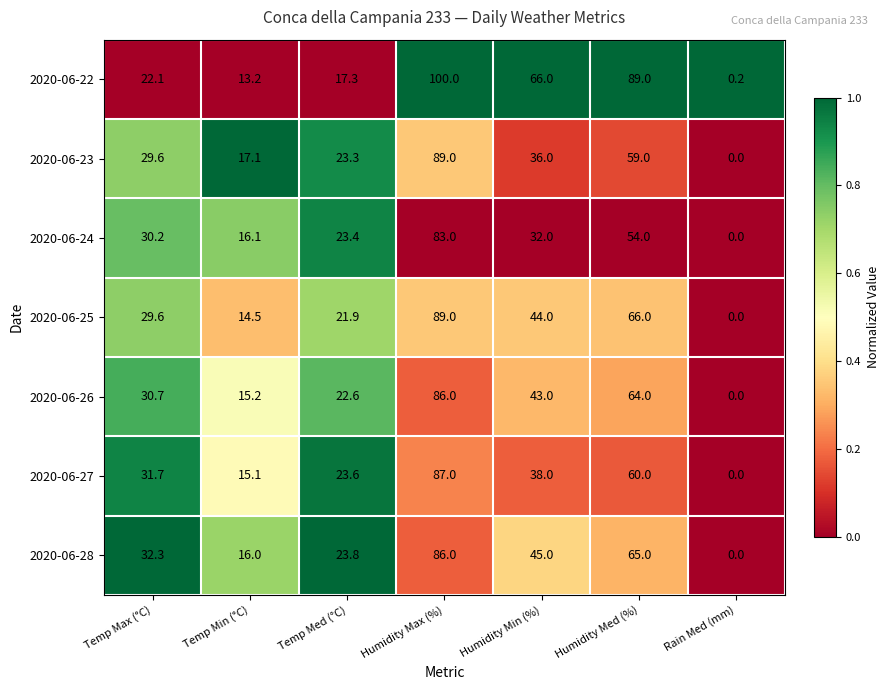

What is the total value across all series at Temp Min (°C)?

107.2